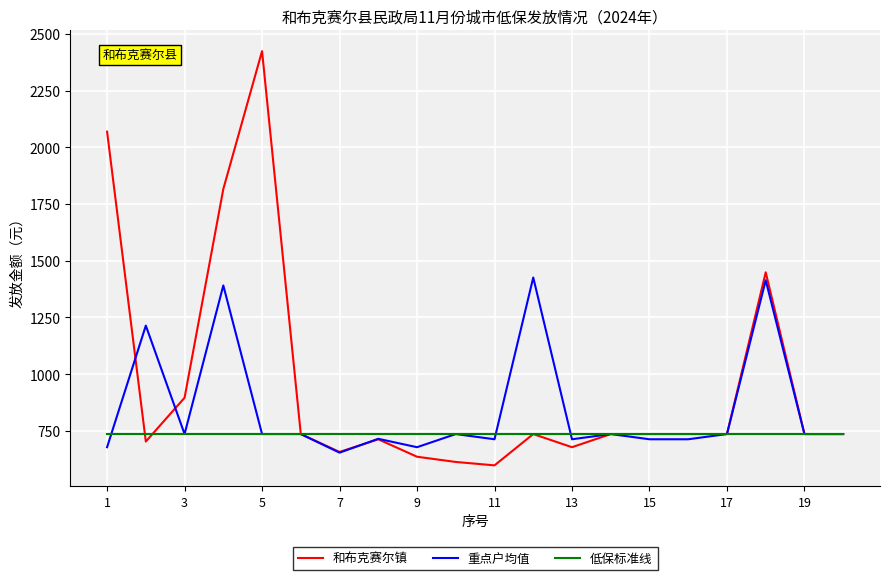

True or false: 低保标准线 and 和布克赛尔镇 cross at least once.

True